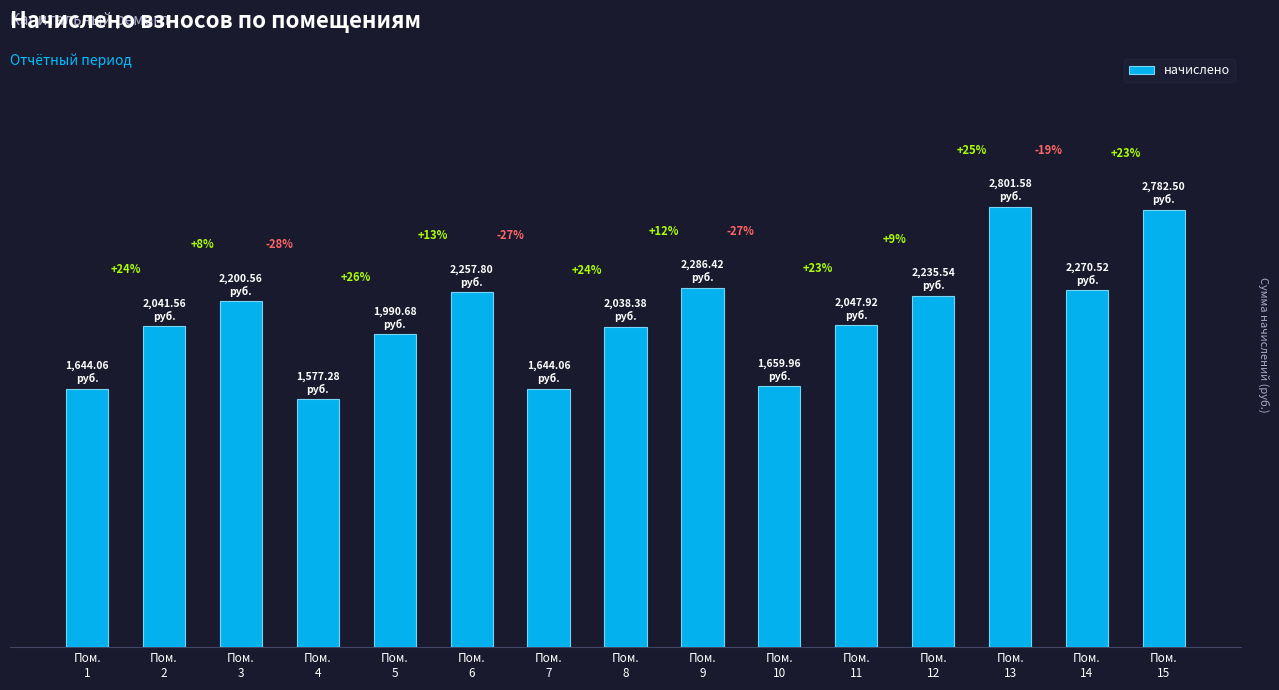

At which label is the value closest to 2189?

Пом.
3